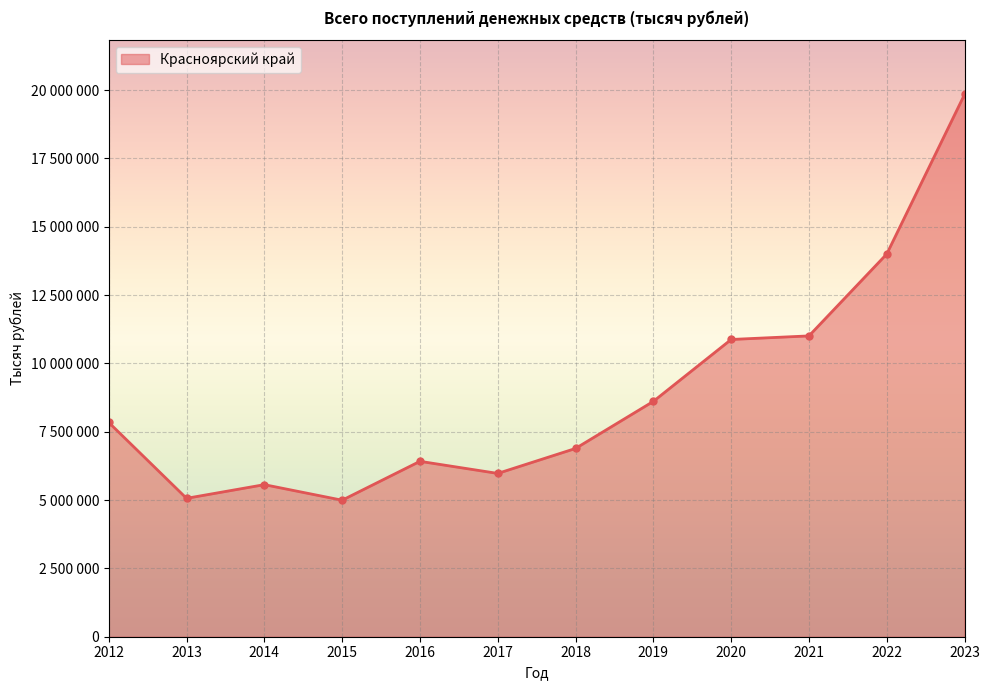

Does the chart have visible grid lines?

Yes